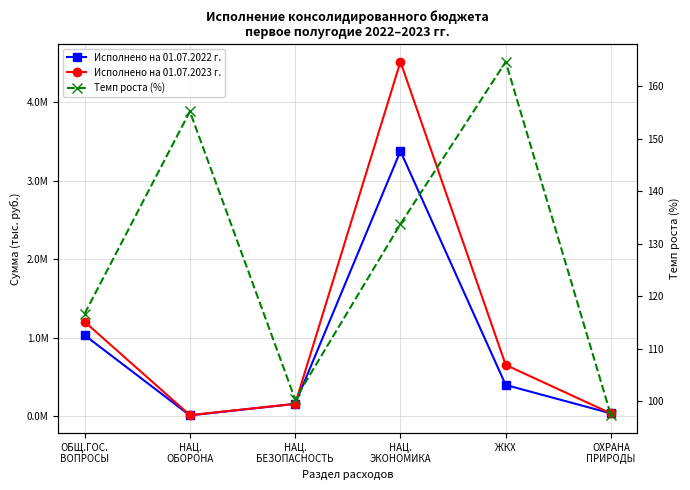

What is the average value of the Темп роста (%) series?

128.0